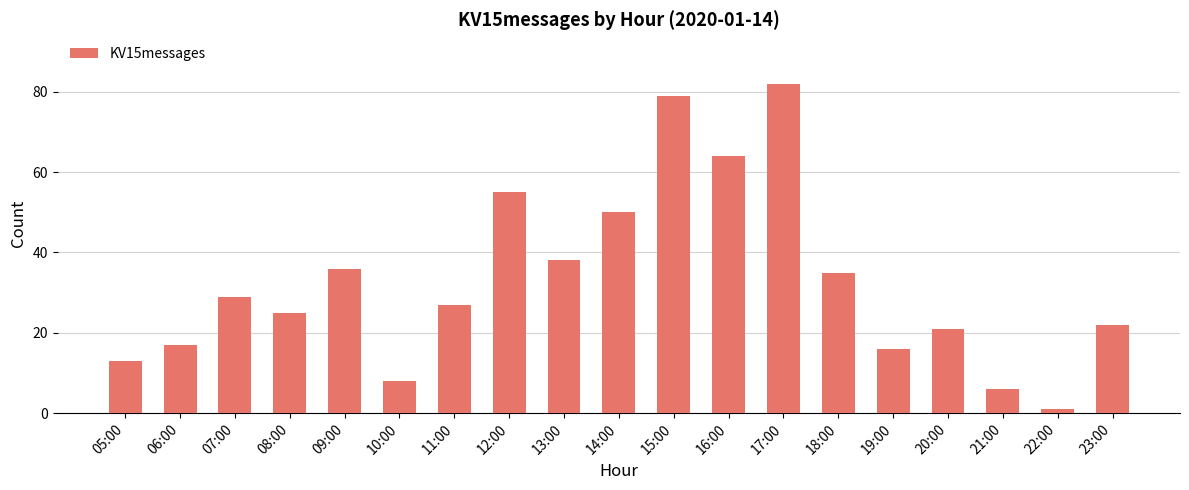

How many values are below 27?

9